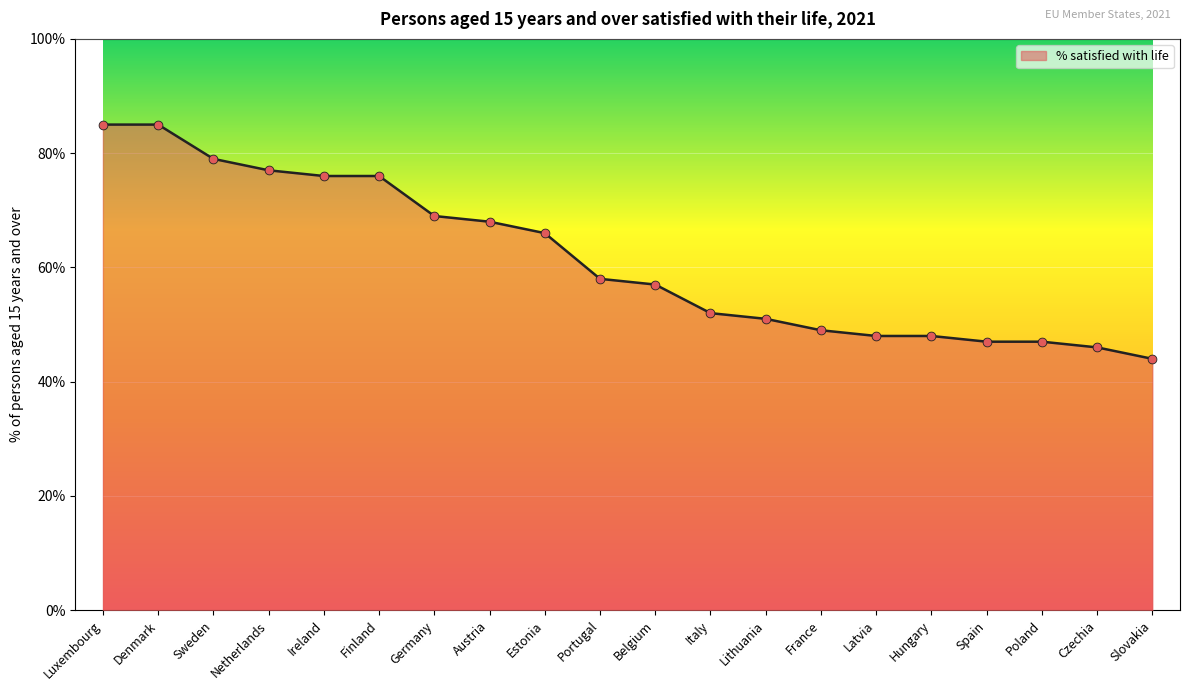

Approximately how many times larger is the value at Hungary compared to Poland?

1.0